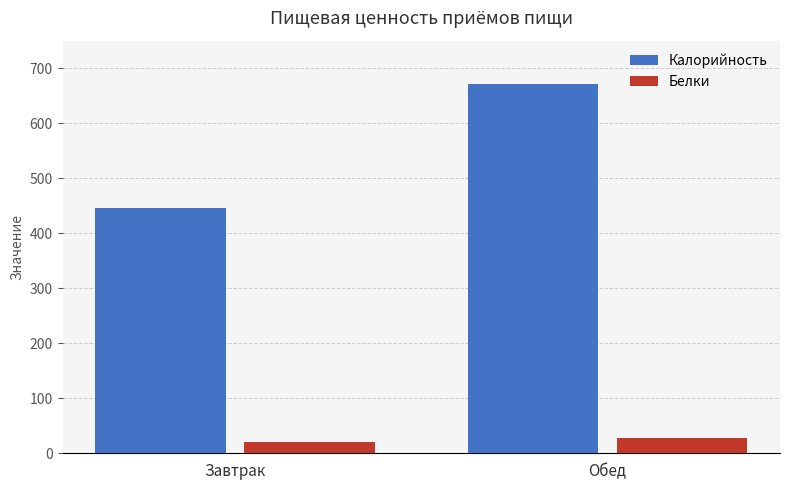

Reading left to right, extract all data points from this chart.

Калорийность: Завтрак=446.4	Обед=670.4
Белки: Завтрак=20.2	Обед=28.2